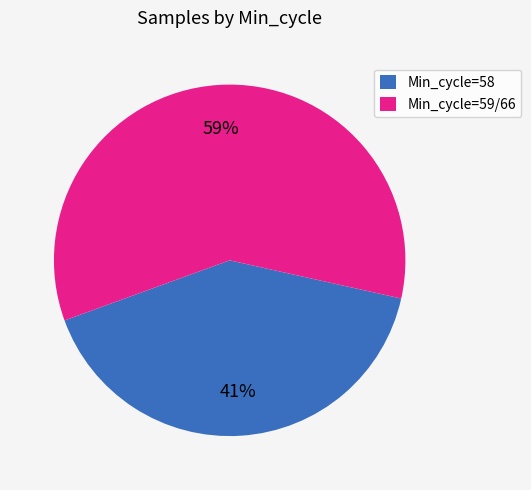

Is it true that Min_cycle=58 is 35% of the pie?

False